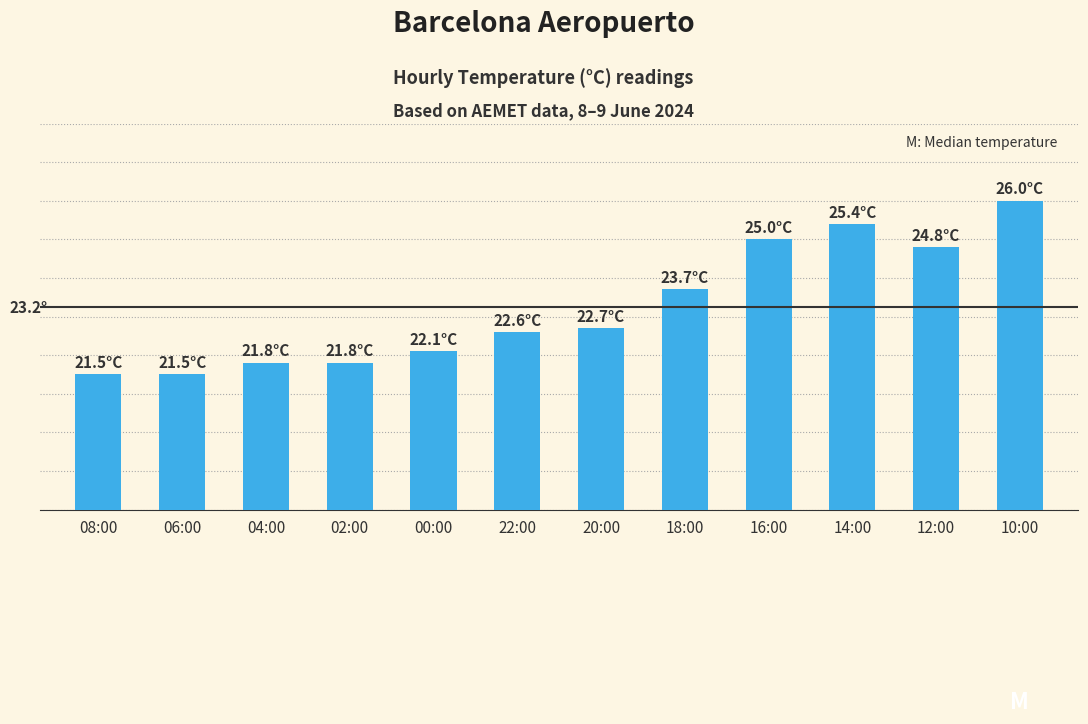

Rank the categories by value from lowest to highest.

08:00, 06:00, 04:00, 02:00, 00:00, 22:00, 20:00, 18:00, 12:00, 16:00, 14:00, 10:00